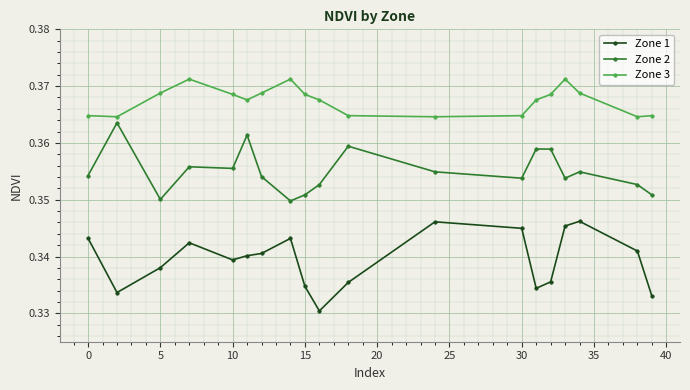

List the series in order of their overall mean, lowest first.

Zone 1, Zone 2, Zone 3